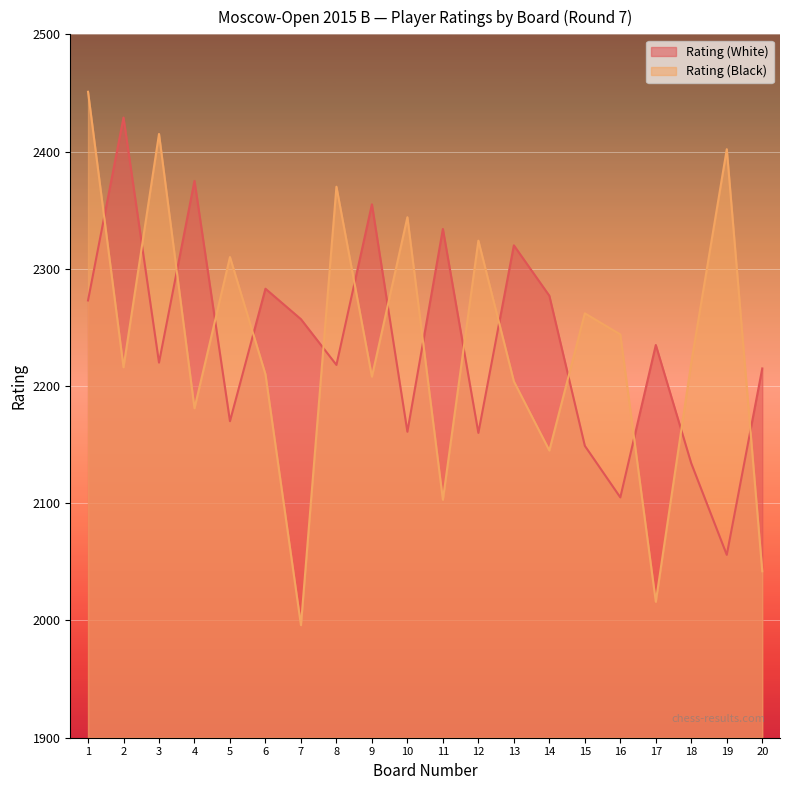

Is it true that Rating (Black) equals 2145 at 14?

True